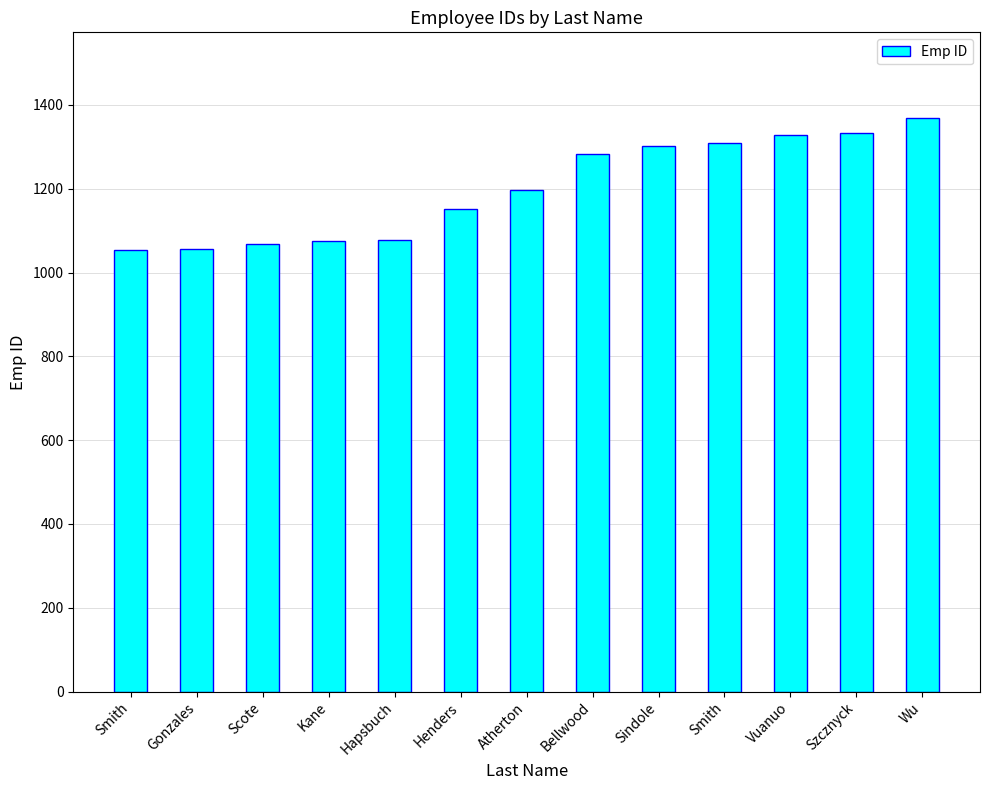

At which category does the chart reach its minimum across all series?

Smith